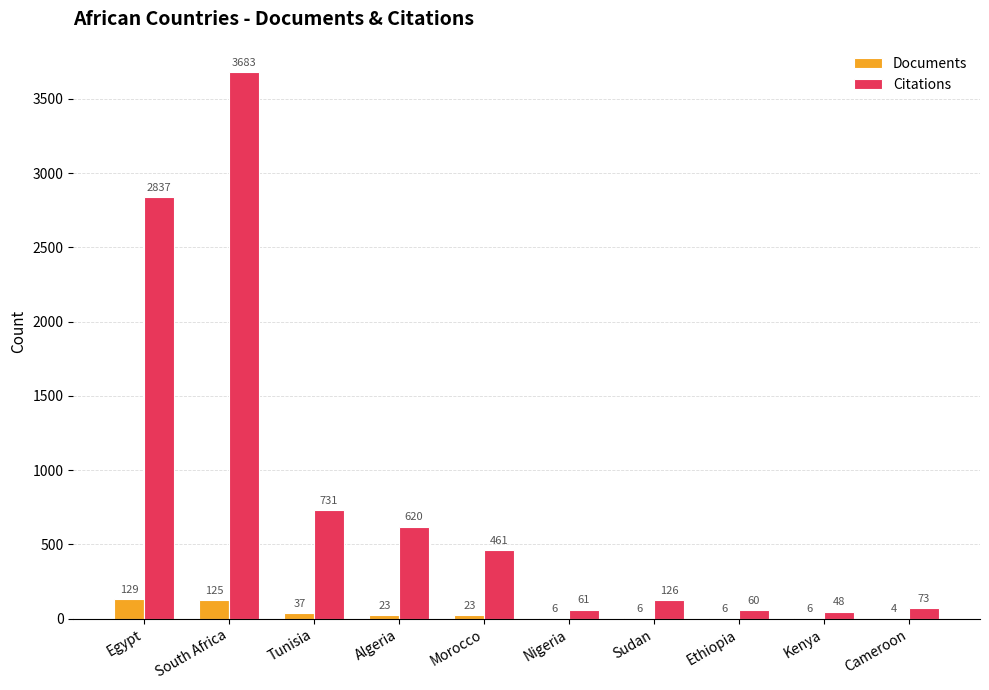

At which label does Documents reach its peak?

Egypt